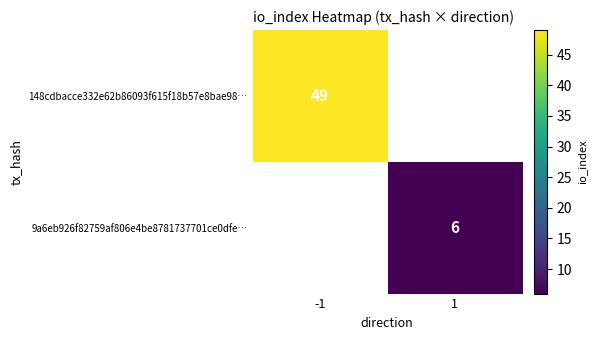

What is the maximum value shown in the chart?

49